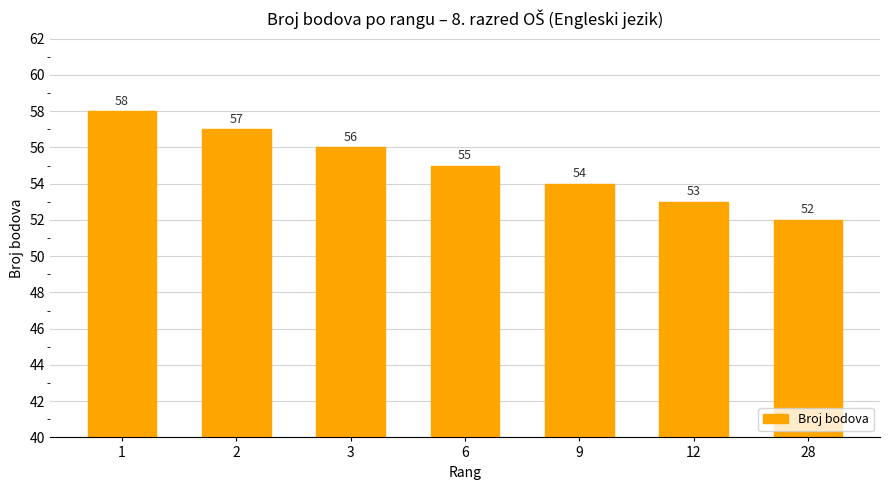

Reading right to left, list all the values displayed in this chart.

52	53	54	55	56	57	58